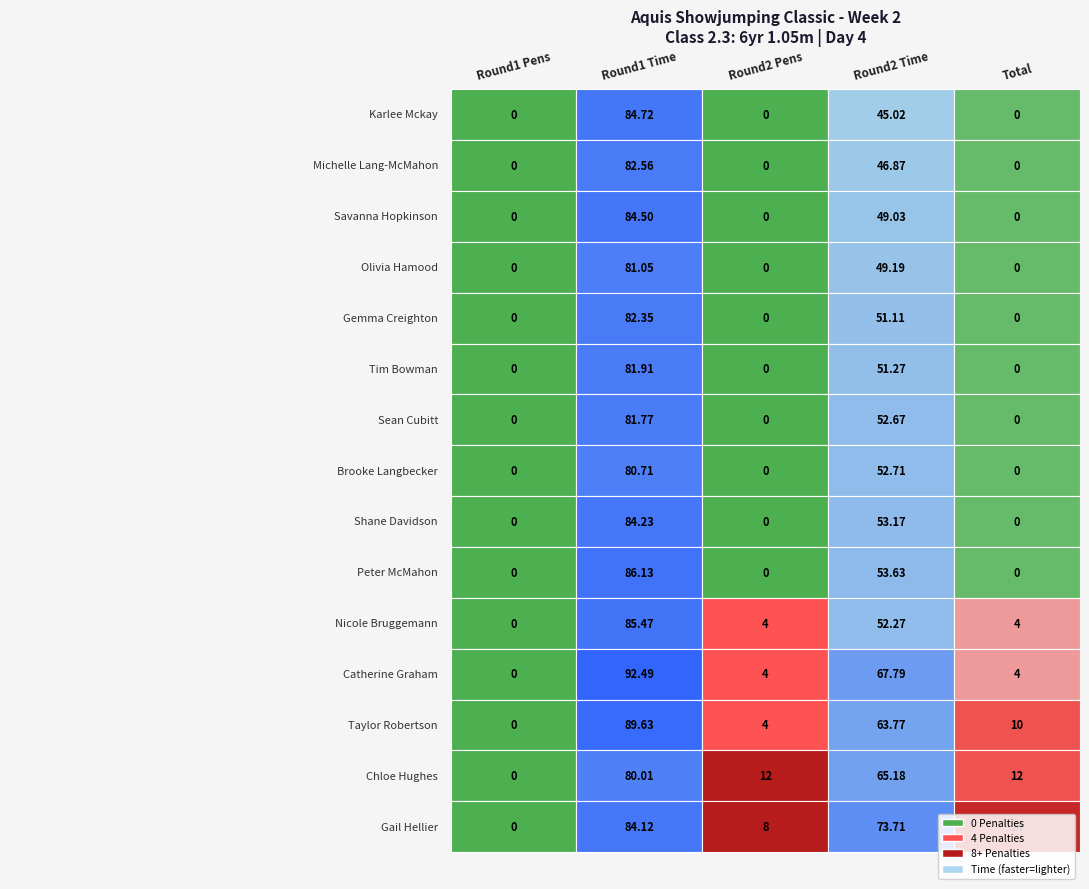

How many values in the Nicole Bruggemann series are below 4?

1